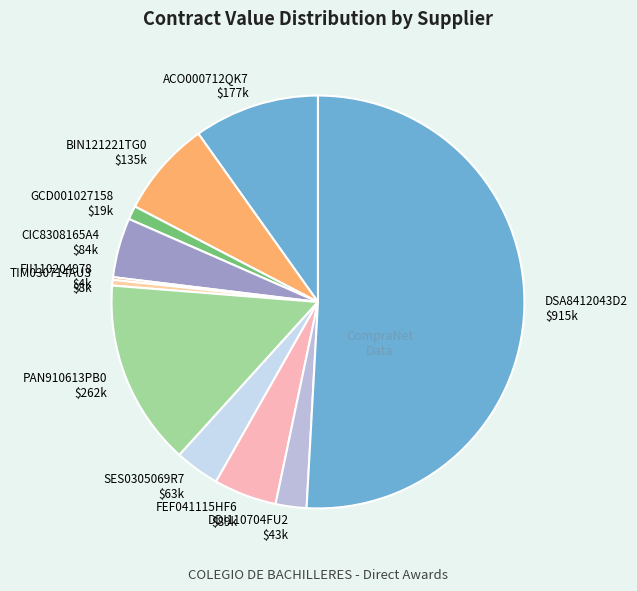

Is it true that BIN121221TG0 is 8% of the pie?

True